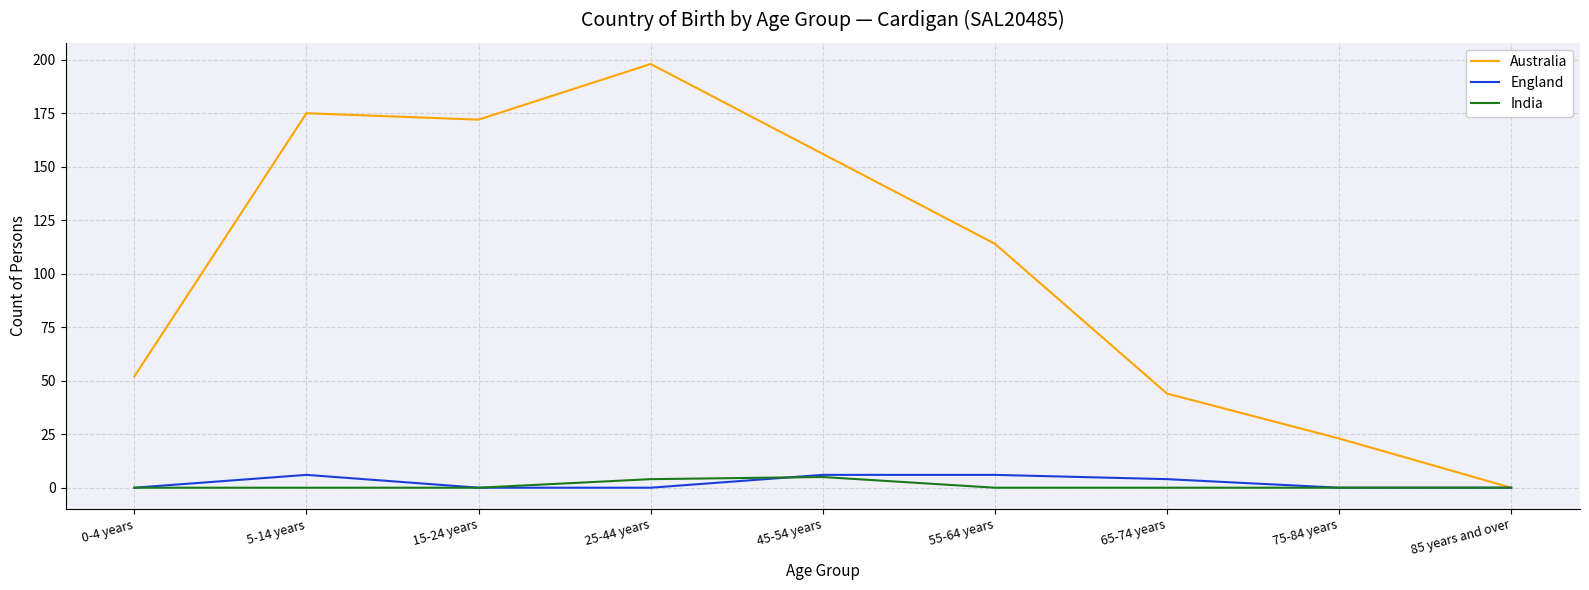

Which series has the largest range (max minus min)?

Australia